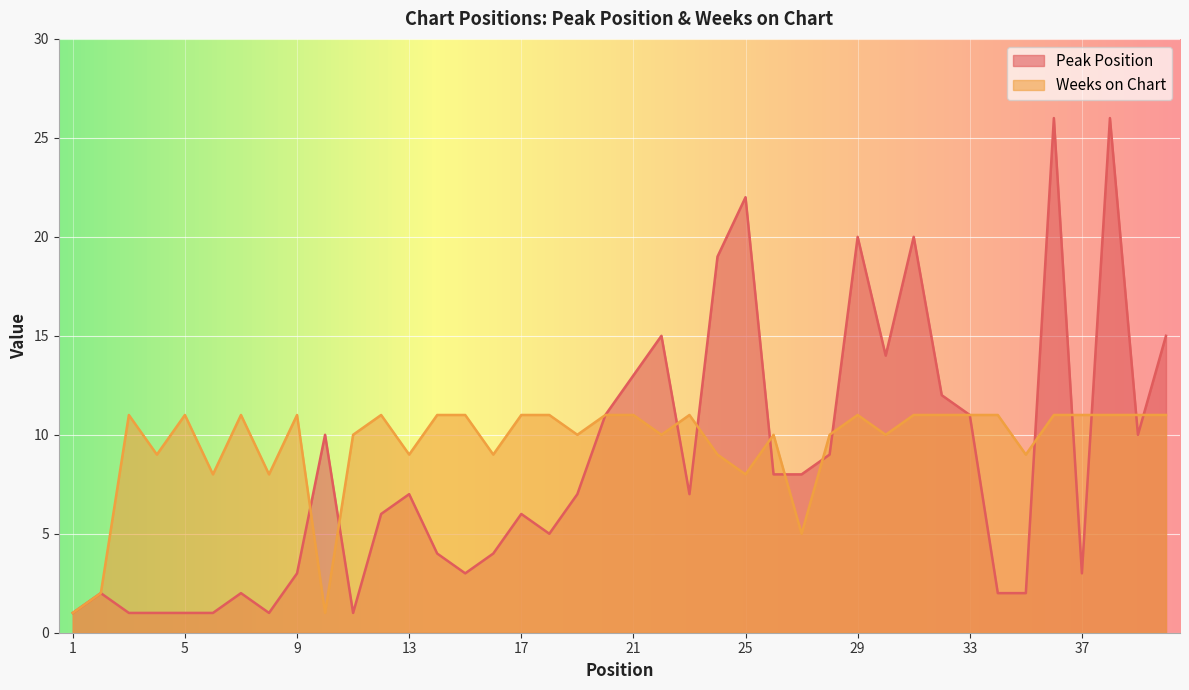

Reading right to left, what are all the values shown in this chart?

Peak Position: 15	10	26	3	26	2	2	11	12	20	14	20	9	8	8	22	19	7	15	13	11	7	5	6	4	3	4	7	6	1	10	3	1	2	1	1	1	1	2	1
Weeks on Chart: 11	11	11	11	11	9	11	11	11	11	10	11	10	5	10	8	9	11	10	11	11	10	11	11	9	11	11	9	11	10	1	11	8	11	8	11	9	11	2	1